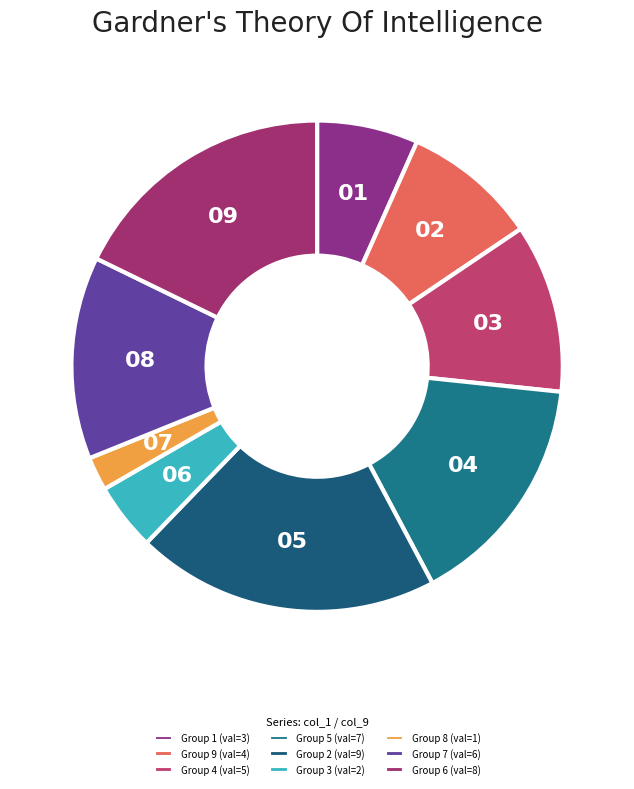

How many segments does this pie chart have?

9